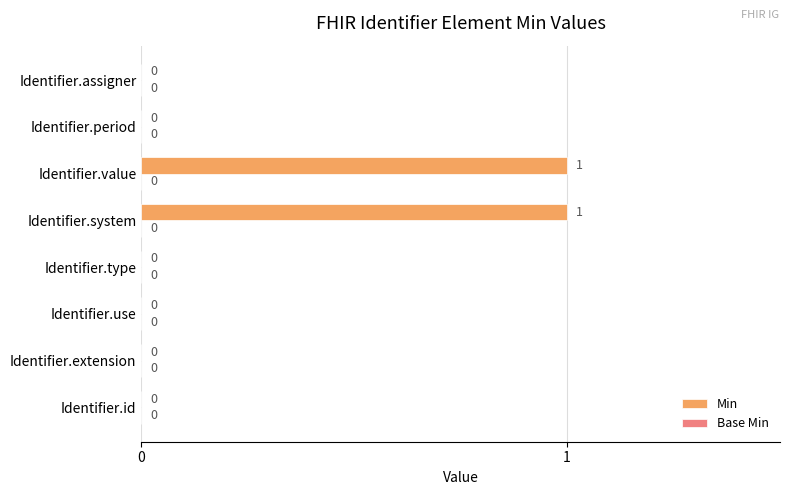

How many categories are shown in the chart?

8